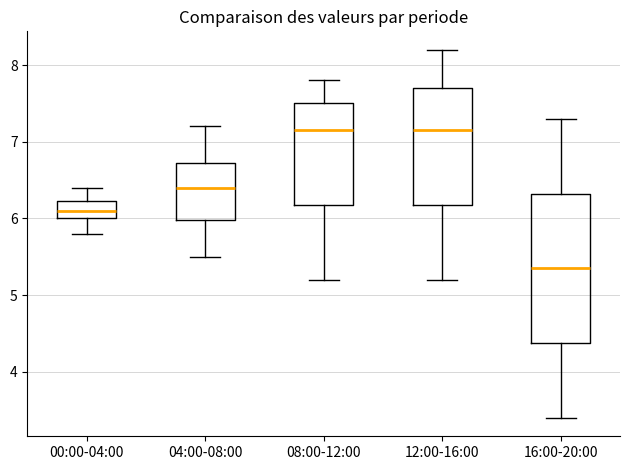

Comparing the boxes themselves (not the whiskers), which one is the tallest?

16:00-20:00